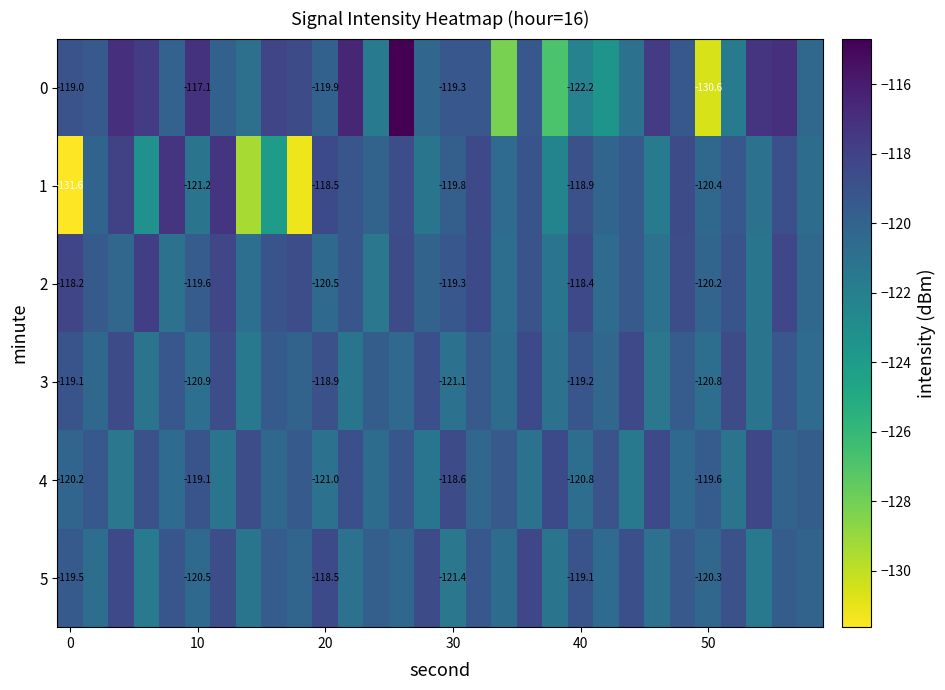

Is the value of 5 at 20 greater than the value of 2 at 40?

No